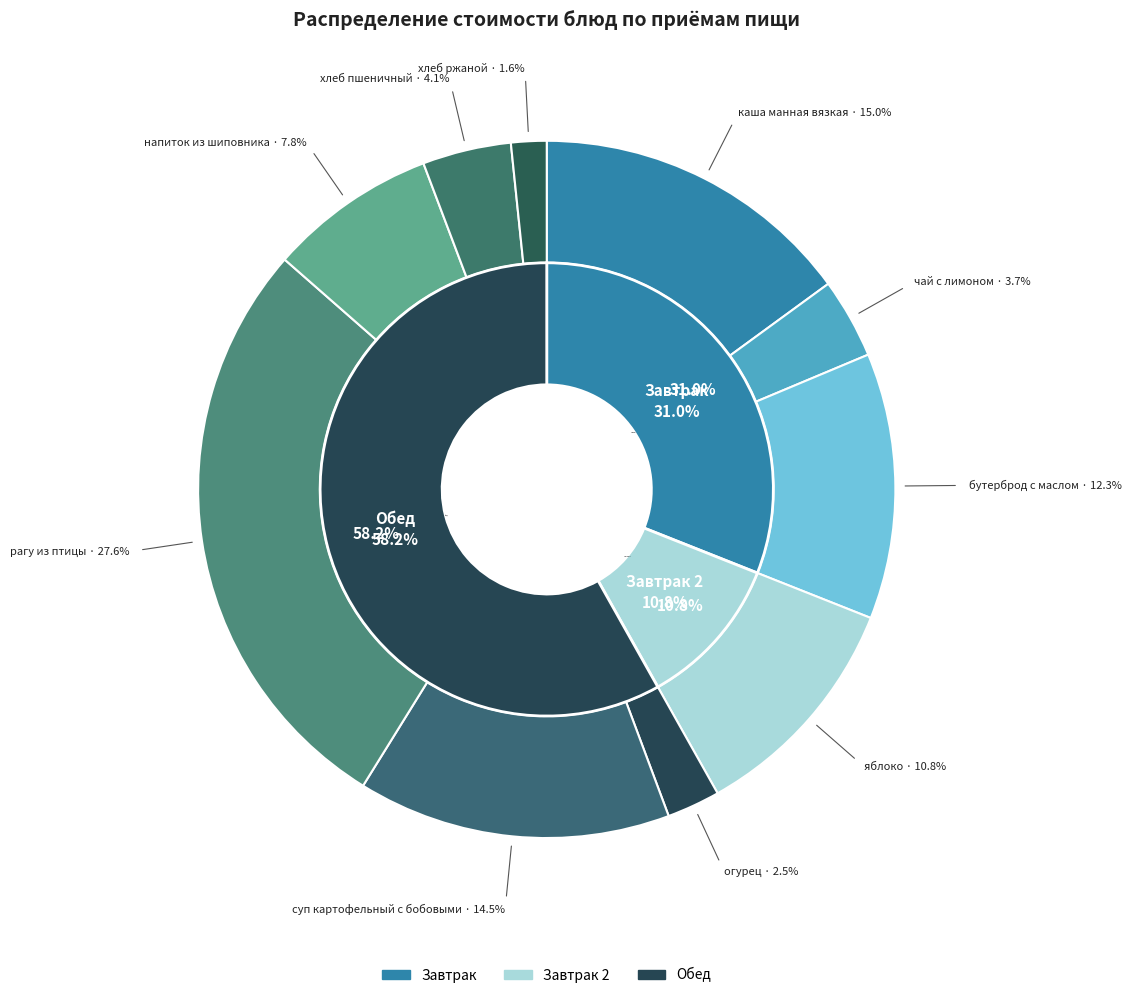

Which slice is the largest?

рагу из птицы